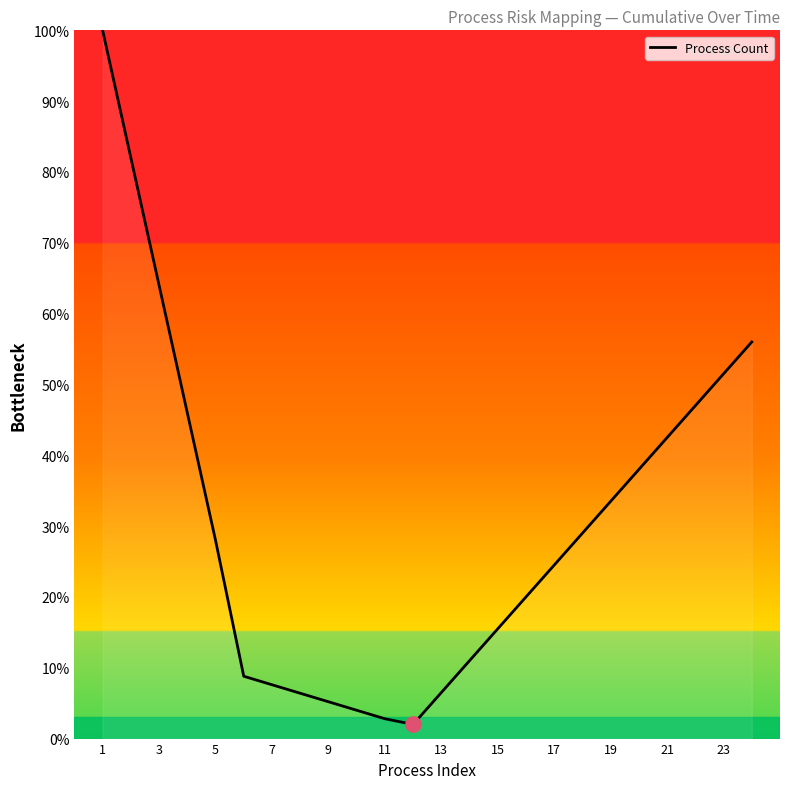

What is the difference between the maximum and minimum values?

98.0